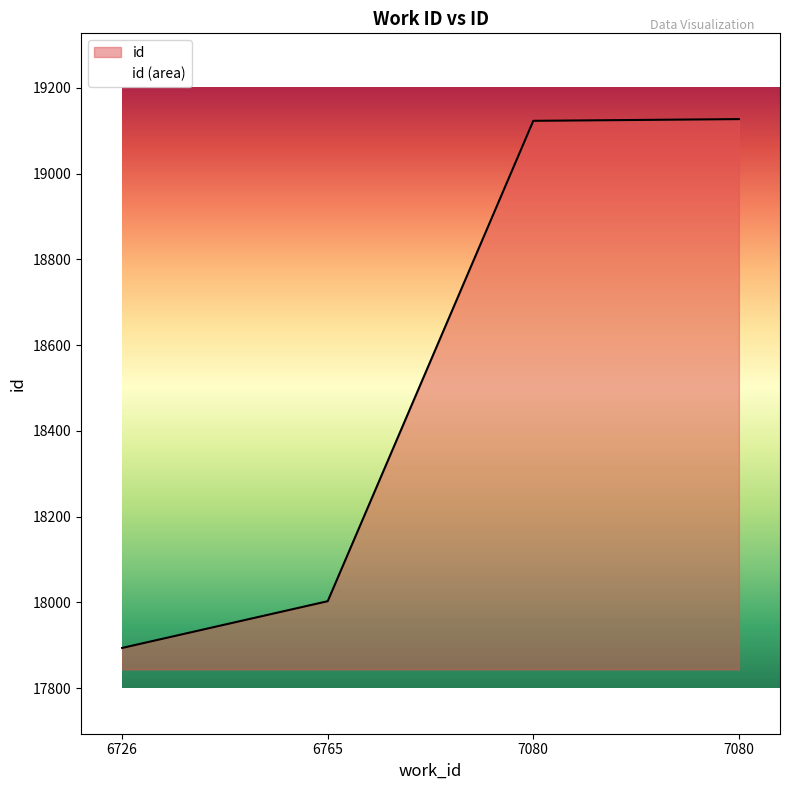

How many distinct data groups are displayed?

1